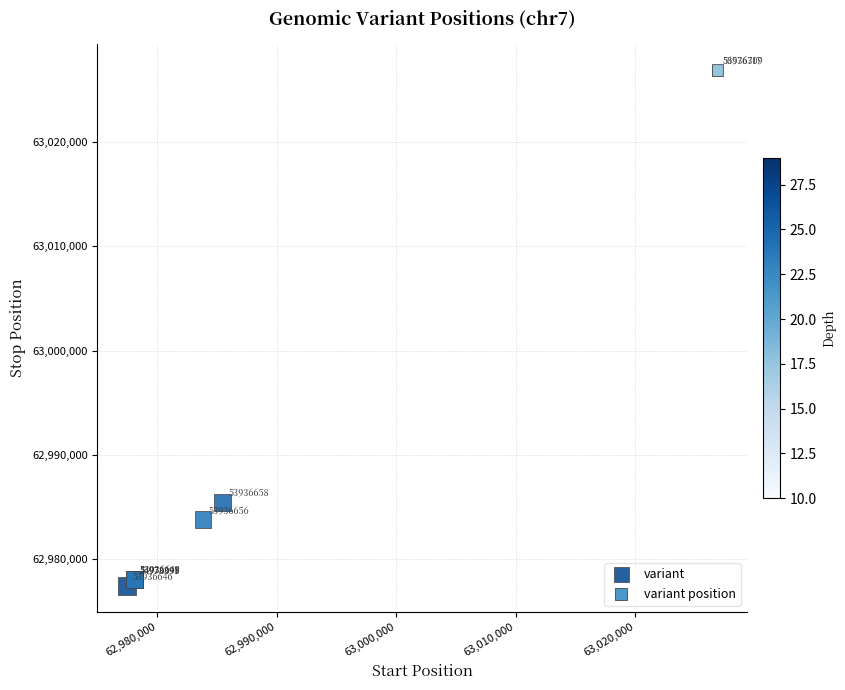

What Y value in the scatter plot is closest to 63002171?

62985460